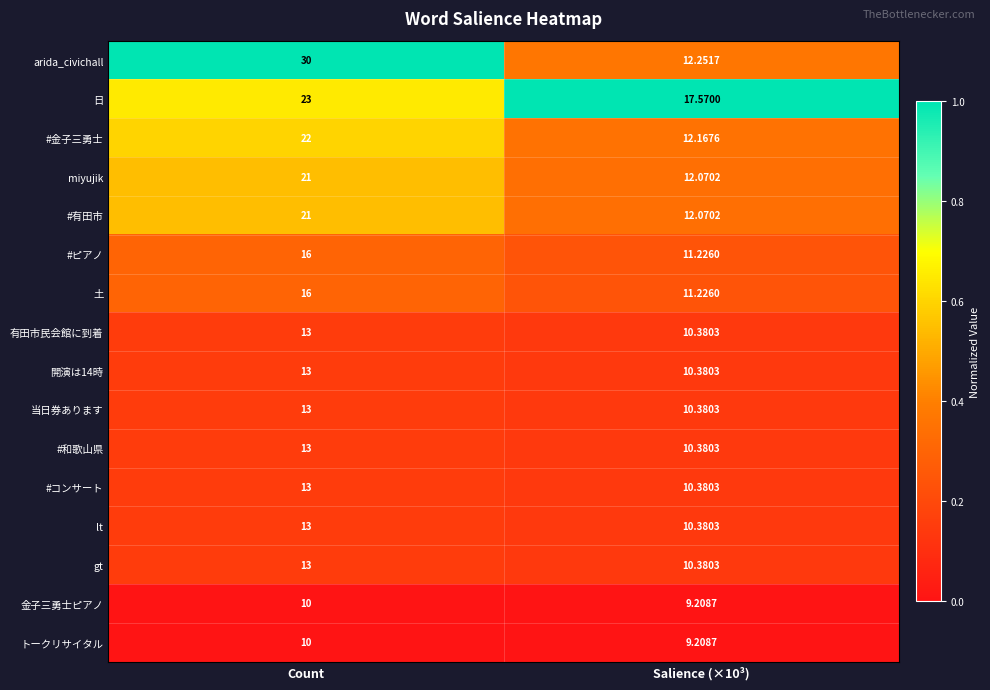

Which series changed the most between Count and Salience (×10³)?

arida_civichall